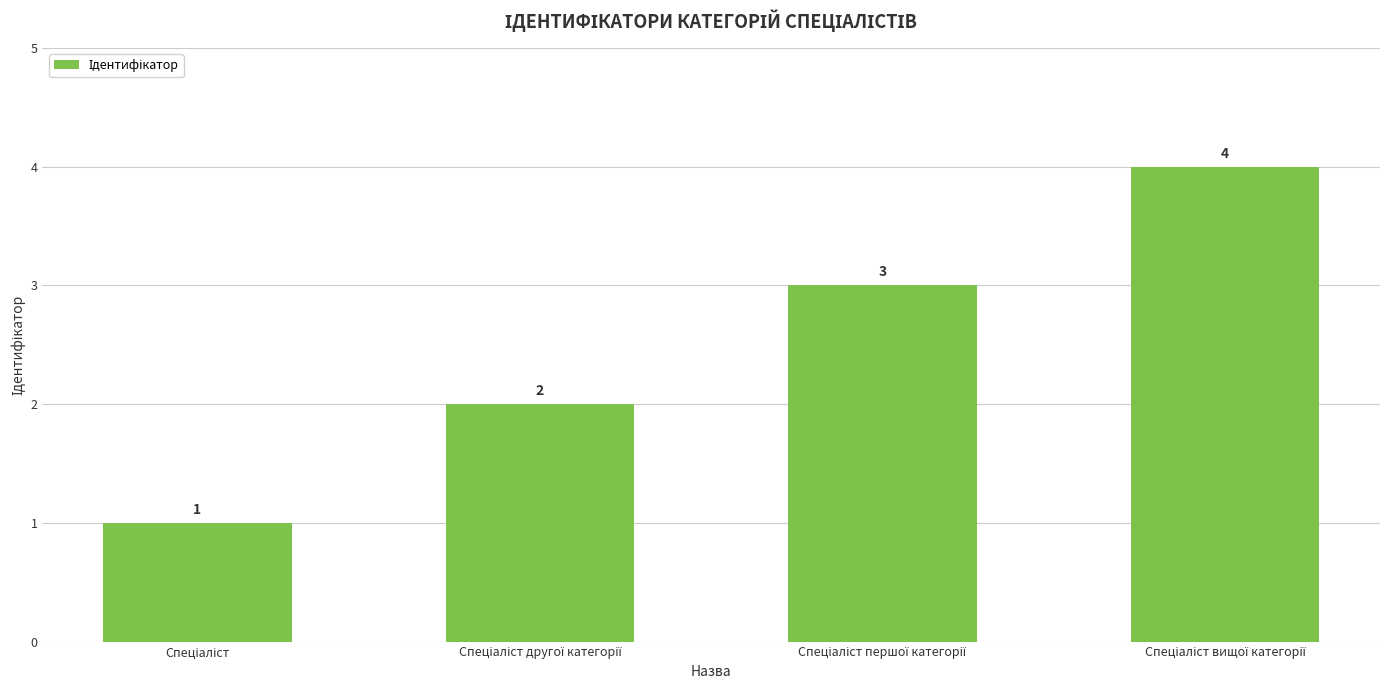

What is the value of the 4th bar from the left?

4